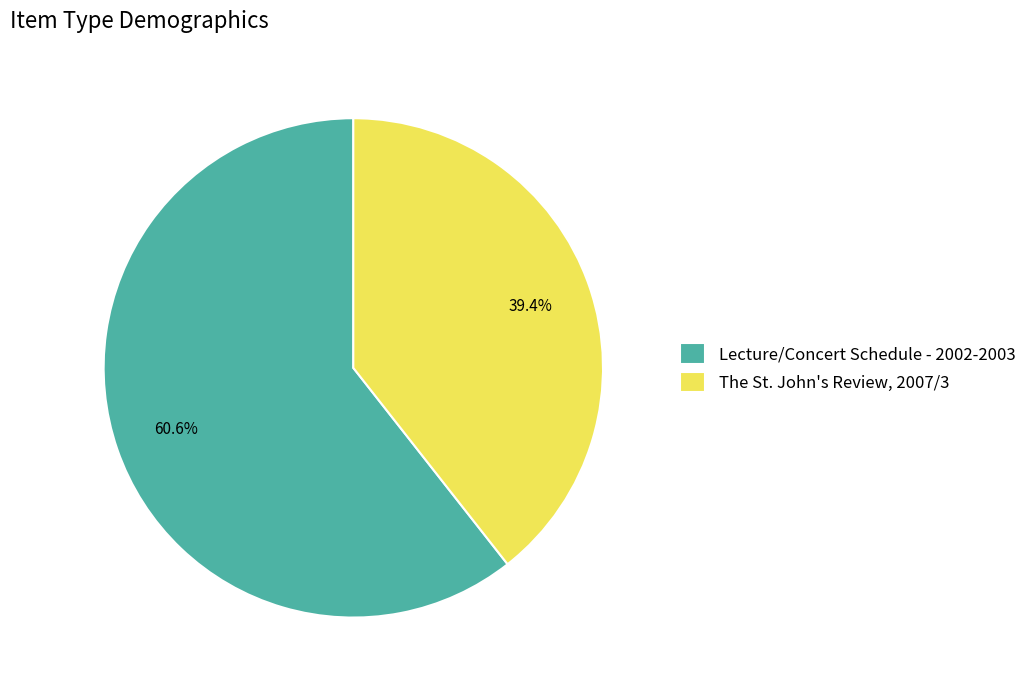

What percentage do The St. John's Review, 2007/3 and Lecture/Concert Schedule - 2002-2003 together represent?

100.0%